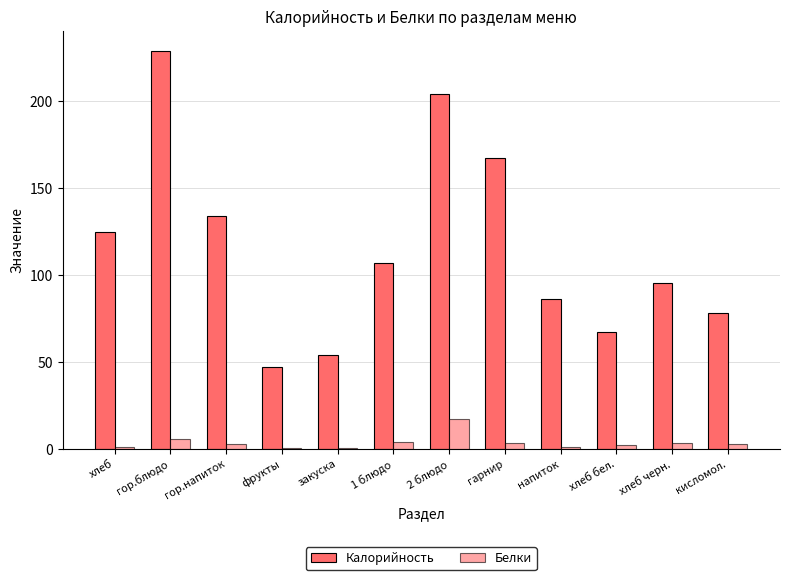

Which label corresponds to the largest value in the chart?

гор.блюдо